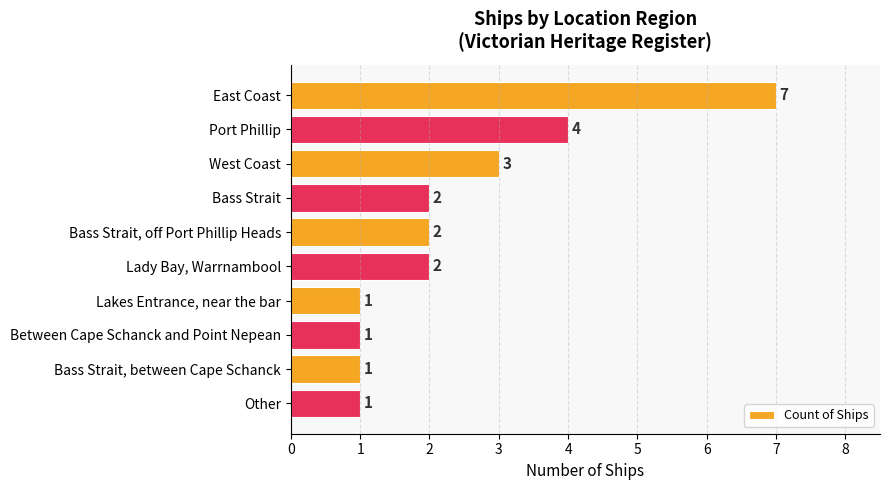

What is the difference between the second highest and minimum values?

3